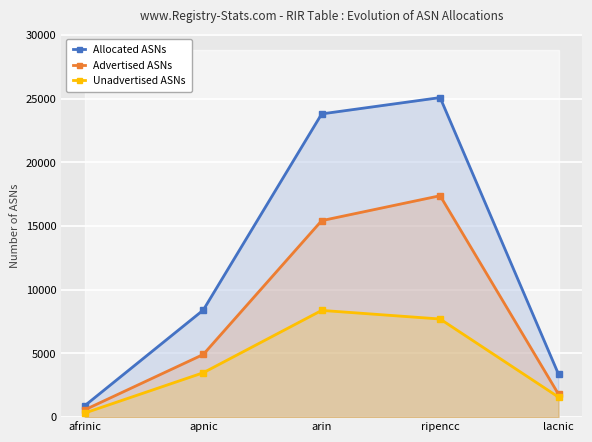

True or false: Advertised ASNs has more than 2 interior local peaks.

False